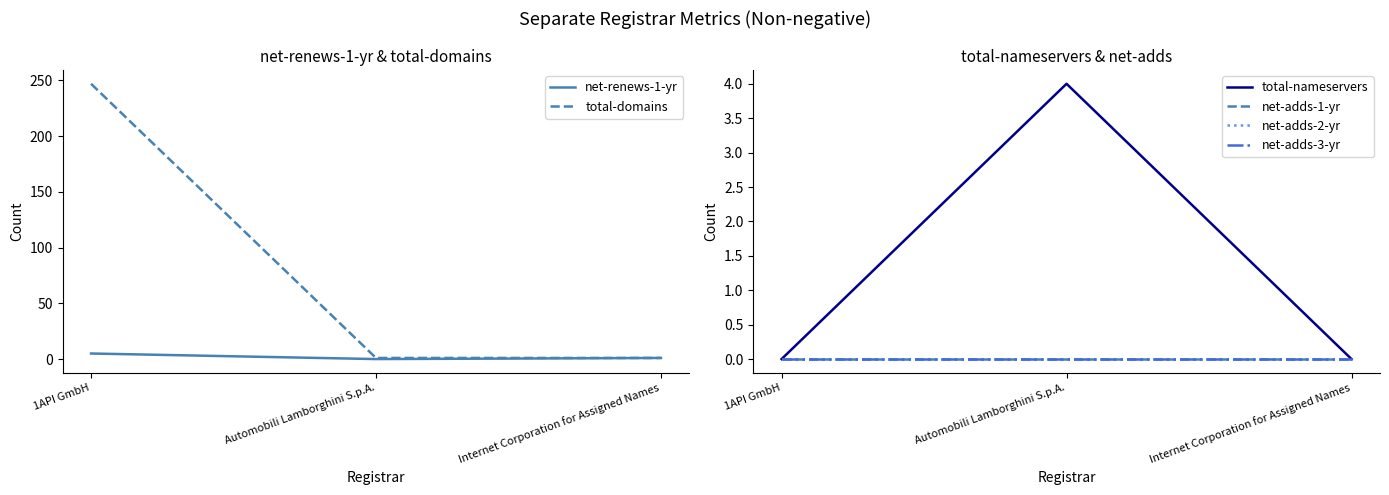

At which label is net-adds-1-yr closest to 0?

1API GmbH